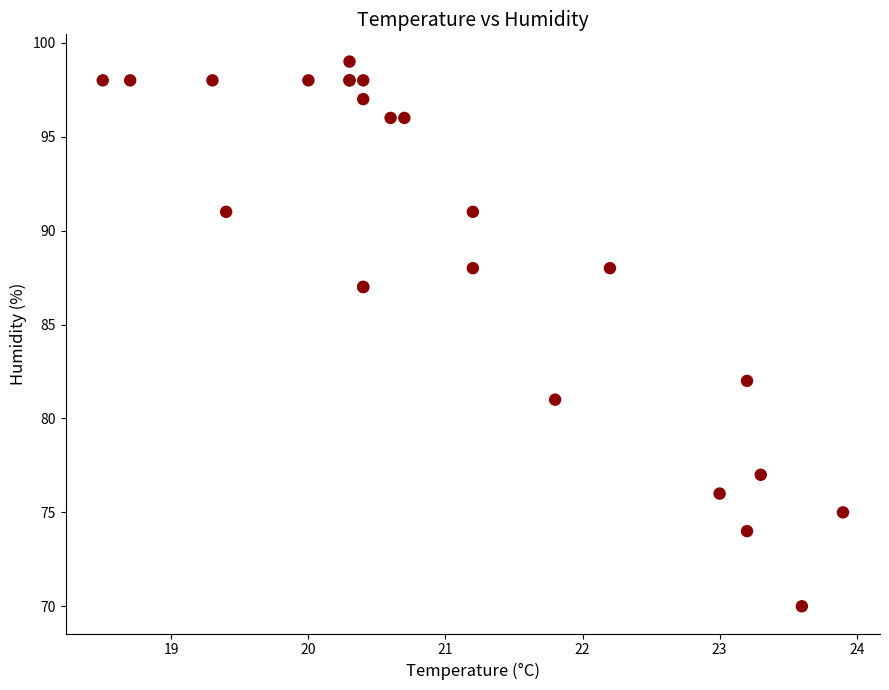

What Y value in the scatter plot is closest to 84?

82